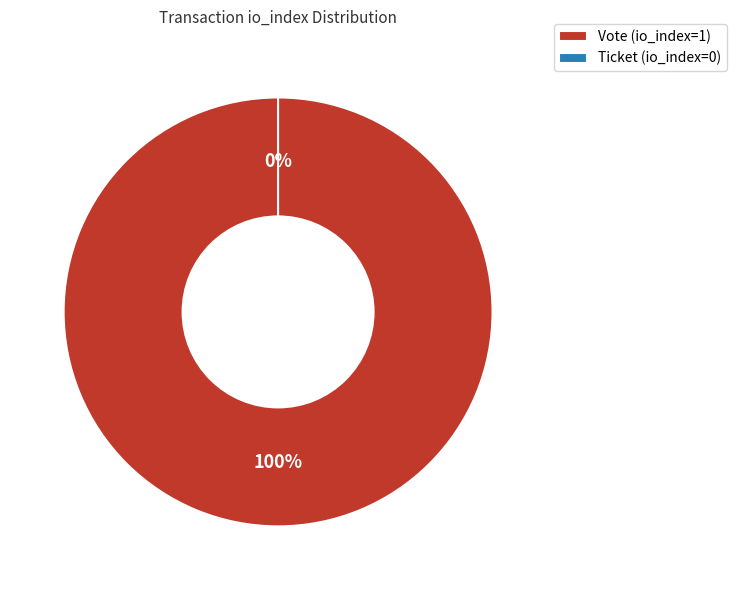

What is the majority slice?

Vote (io_index=1)